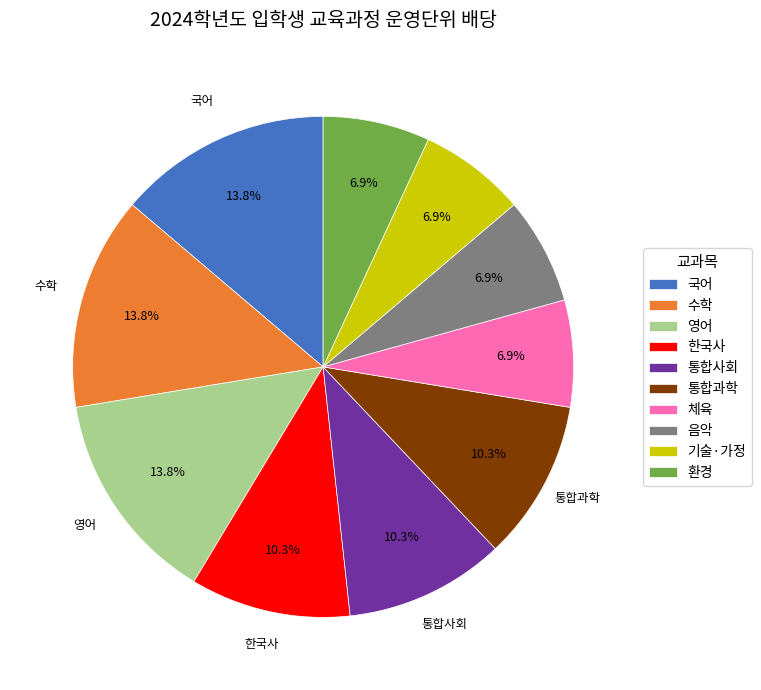

Is there any slice that represents more than half of the pie?

No